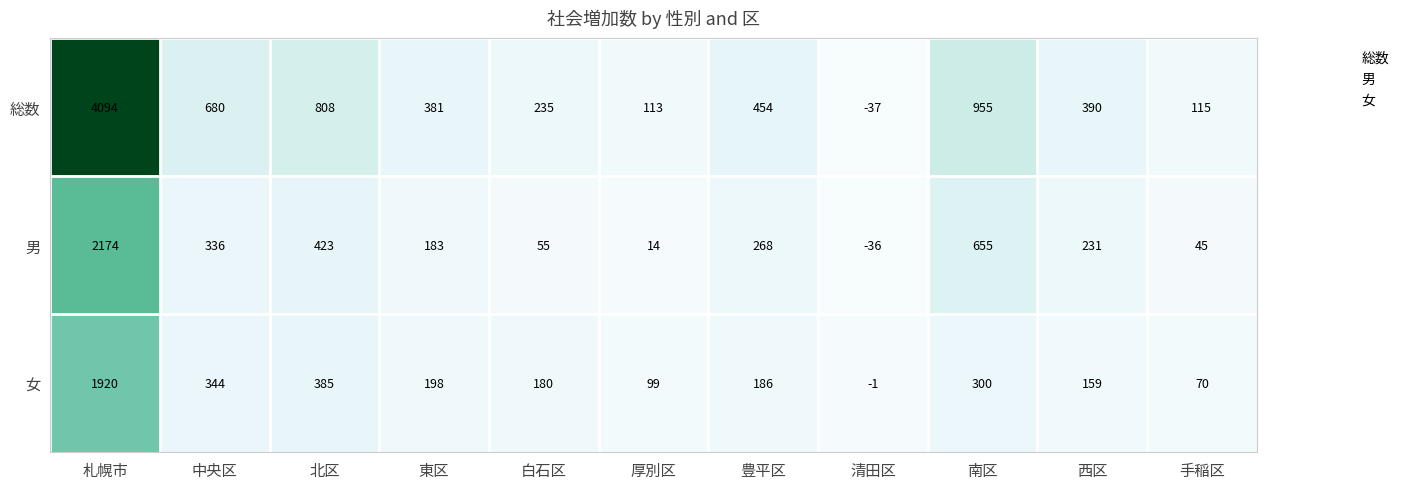

At which label is 女 closest to 959?

北区